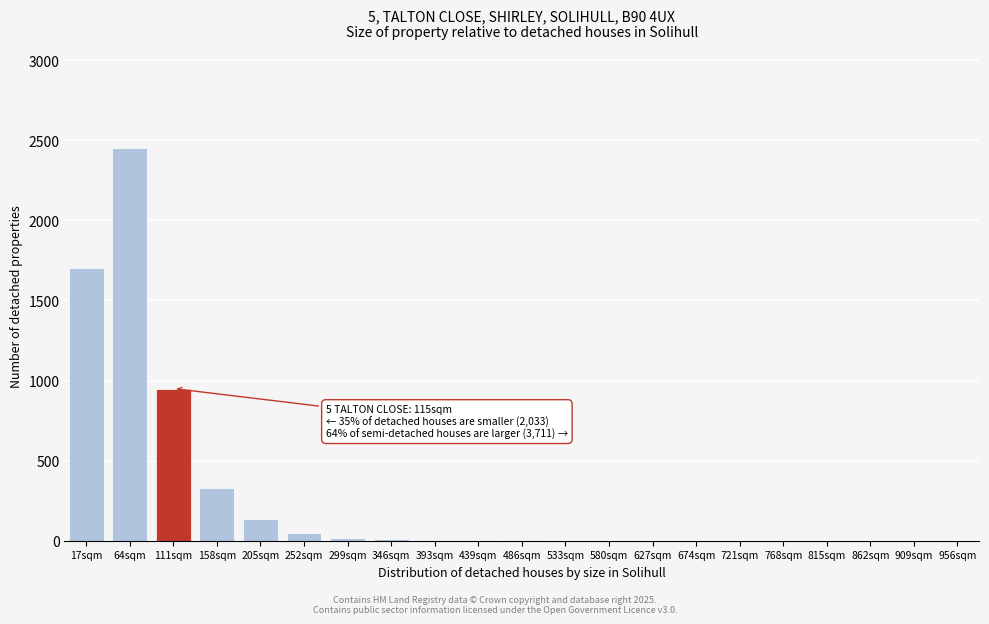

Between 111sqm and 956sqm, which is larger?

111sqm